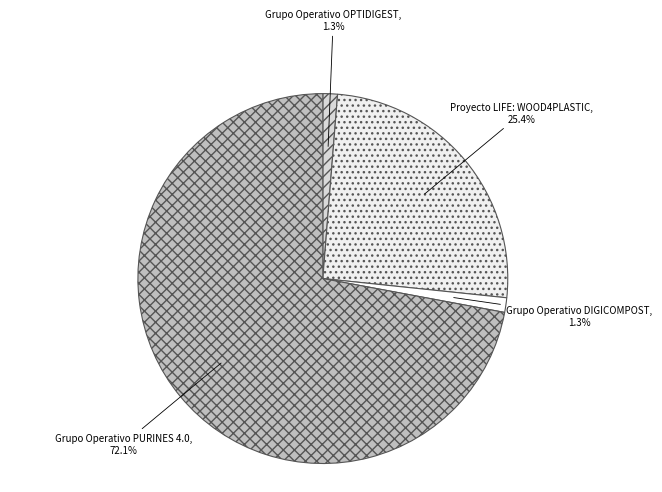

Is there a majority slice in this chart?

Yes